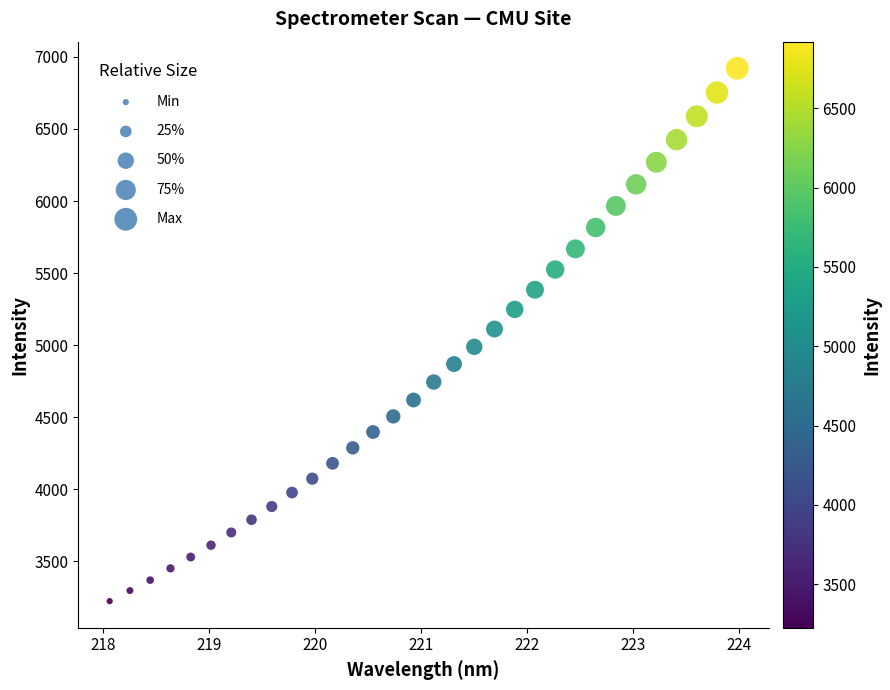

What is the range of X values (max minus min)?

5.9